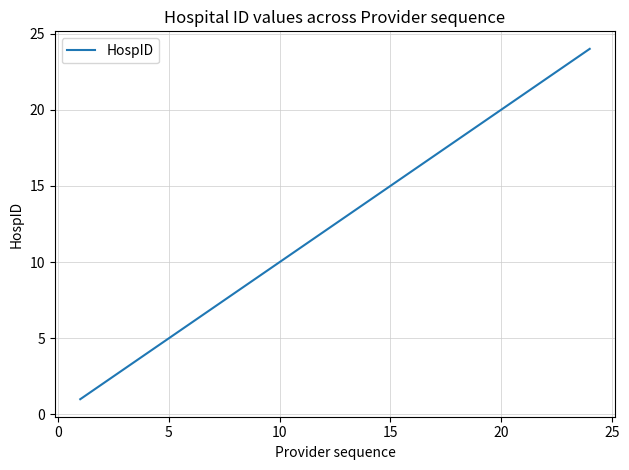

What is the difference between the maximum and minimum values?

23